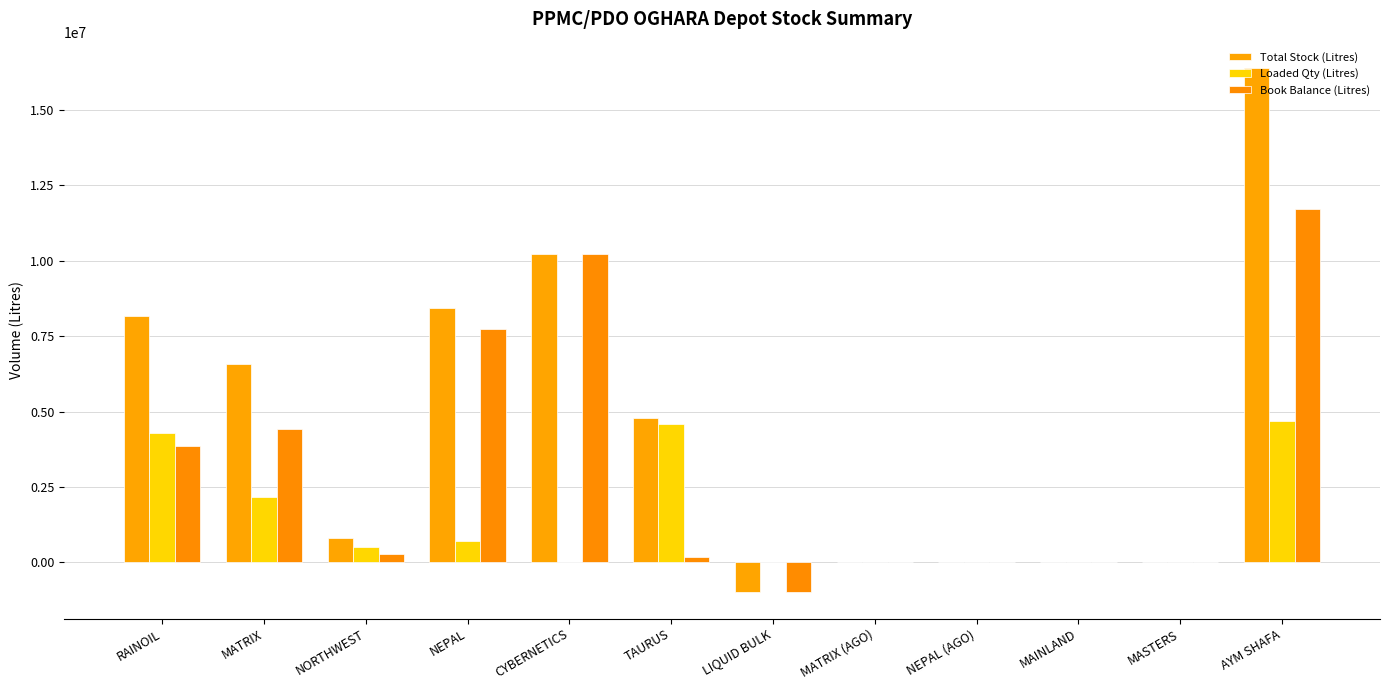

Where is Loaded Qty (Litres) nearest to the value 2343500?

MATRIX